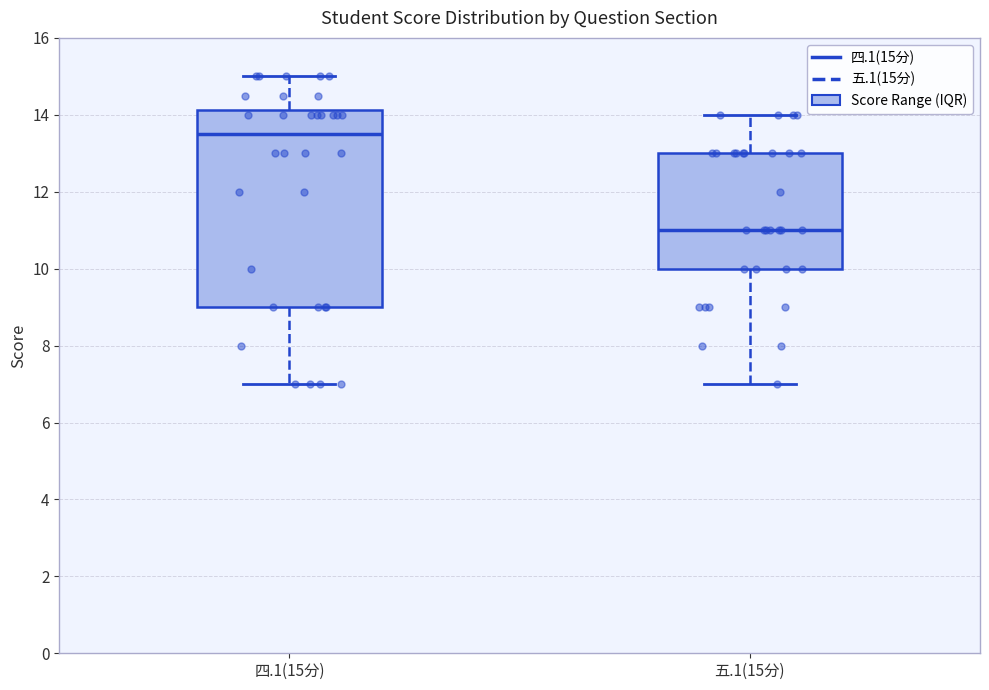

Where is the lower edge of the box for 四.1(15分) on the y-axis? The values are not printed on the chart, so give them approximately, as read against the axis.

9.0